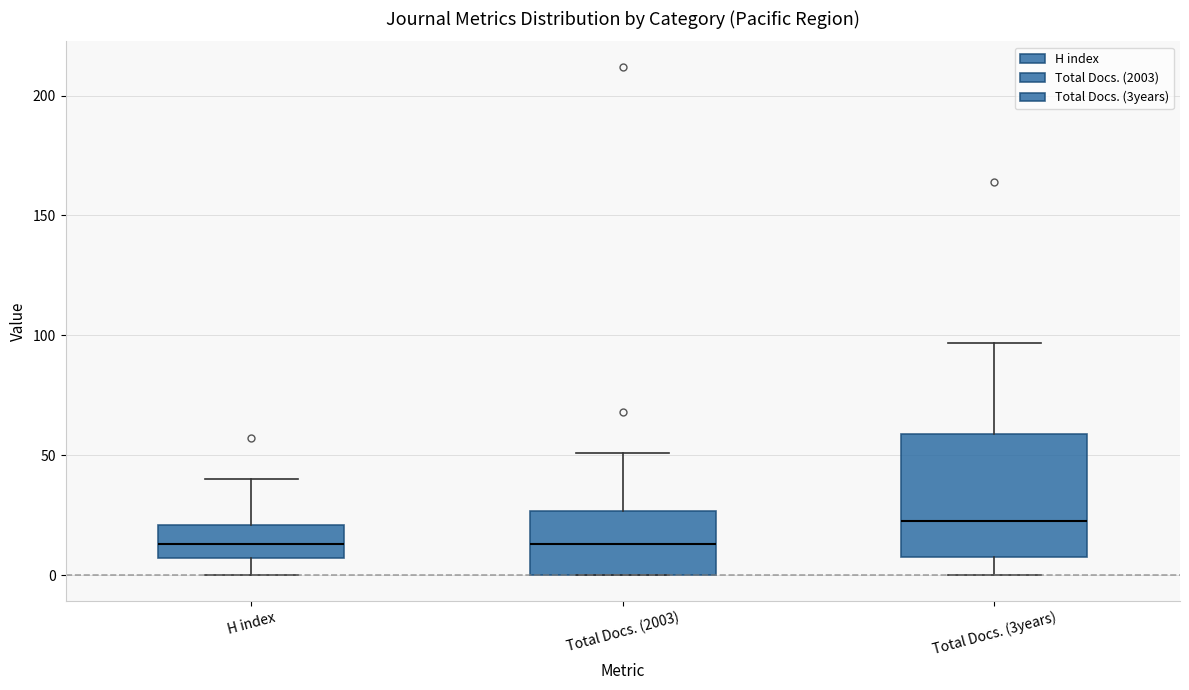

Reading left to right, transcribe this box plot: for each box, give where its median line is, the range the box spans, and where its two whiskers end, as read against the y-axis. The values are not printed on the chart, so give them approximately, as read against the axis.

H index: median 15, box 5 to 20, whiskers 0 to 40
Total Docs. (2003): median 15, box 0 to 25, whiskers 0 to 50
Total Docs. (3years): median 25, box 10 to 60, whiskers 0 to 95